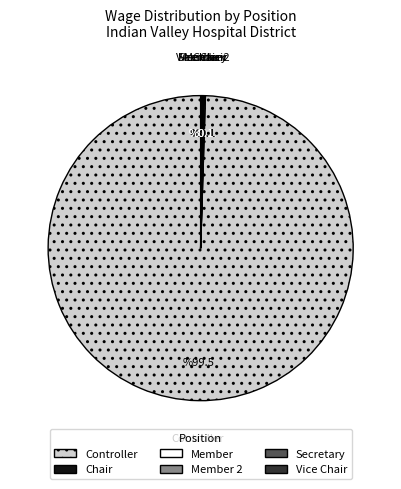

Is there any slice that represents more than half of the pie?

Yes